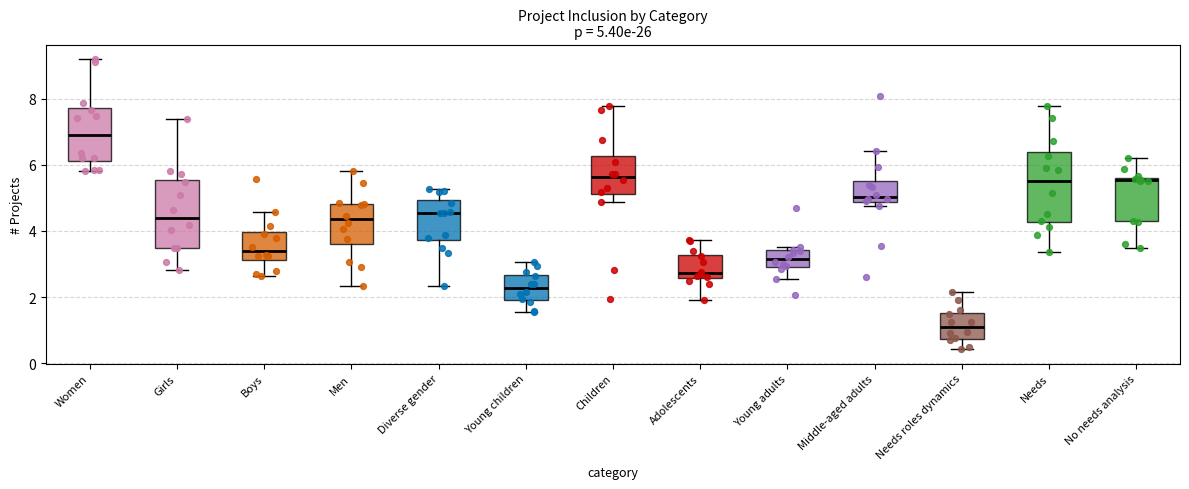

Which box's median line is the highest?

Women